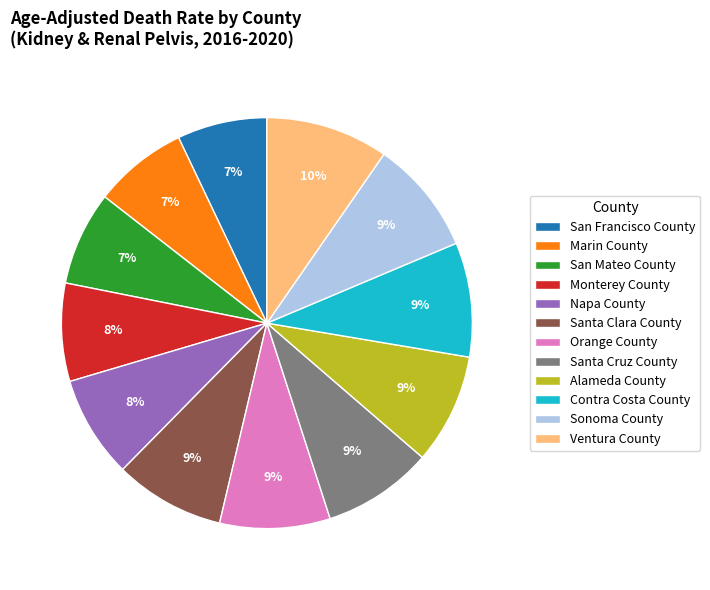

To the nearest percent, what portion does Alameda County represent?

9%